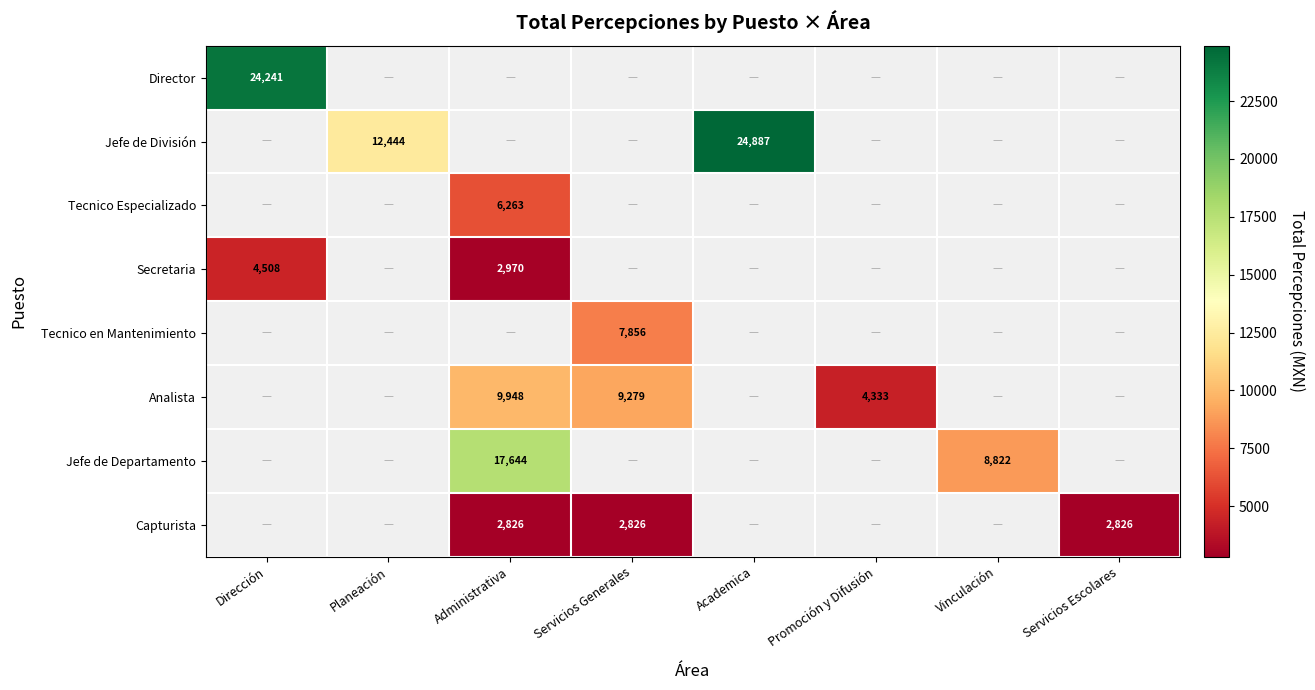

Count the number of categories in the chart.

8